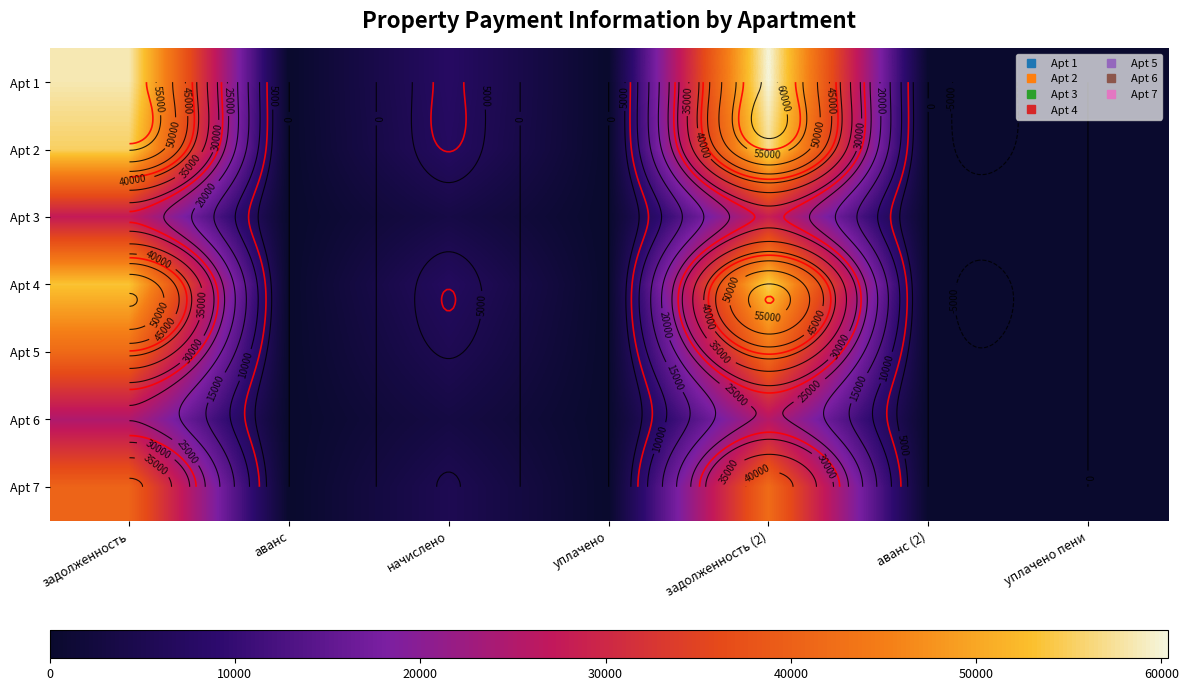

At уплачено, list the series in order from smallest to largest.

Apt 1, Apt 2, Apt 3, Apt 4, Apt 5, Apt 6, Apt 7